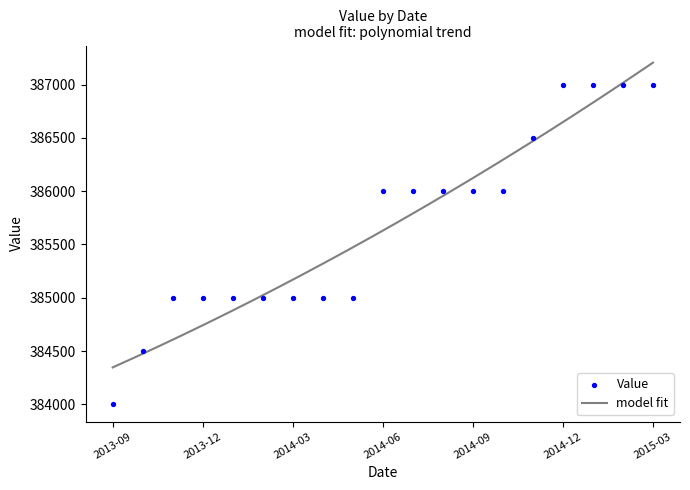

Between 2015-03 and 2014-03, which is larger?

2015-03